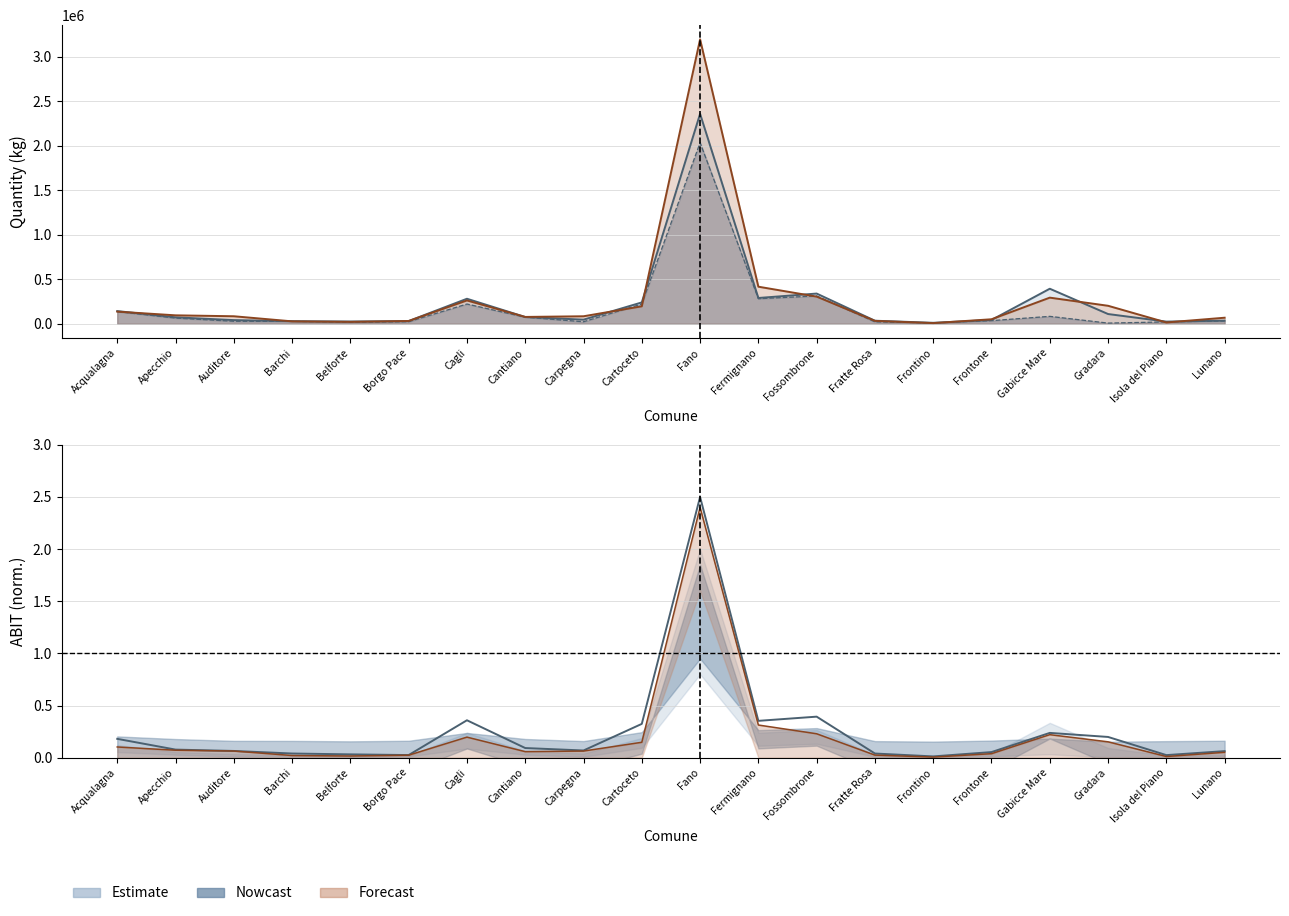

Reading left to right, extract all data points from this chart.

150107 line: 142339.0	72412.0	41097.0	29131.0	25383.0	30431.0	280945.0	75903.0	46020.0	239811.0	2356589.0	289500.0	339160.0	34280.0	10865.0	42575.0	393345.0	109342.0	24376.0	35337.0
200101 line: 136277.0	94772.0	84355.0	27176.0	21195.0	31376.0	261877.0	76809.0	84220.0	196065.0	3192842.0	416225.0	304780.0	32540.0	7465.0	50601.0	293321.0	202011.0	14673.0	67954.0
ABIT (norm): 0.2	0.1	0.1	0.0	0.0	0.0	0.4	0.1	0.1	0.3	2.5	0.4	0.4	0.0	0.0	0.1	0.2	0.2	0.0	0.1